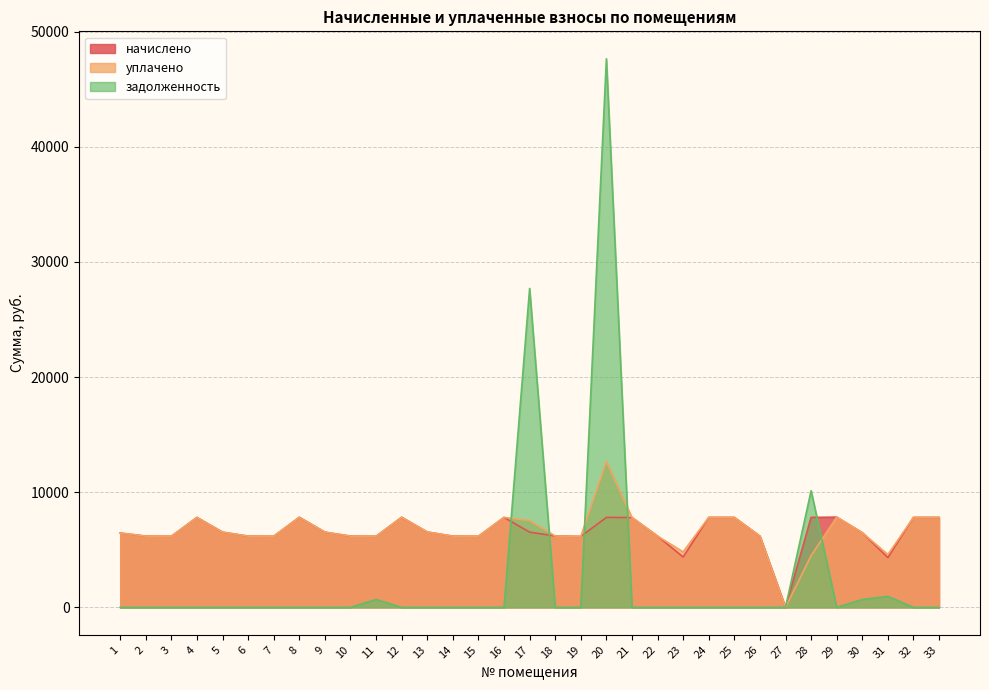

What are all the series names shown in the legend?

начислено, уплачено, задолженность